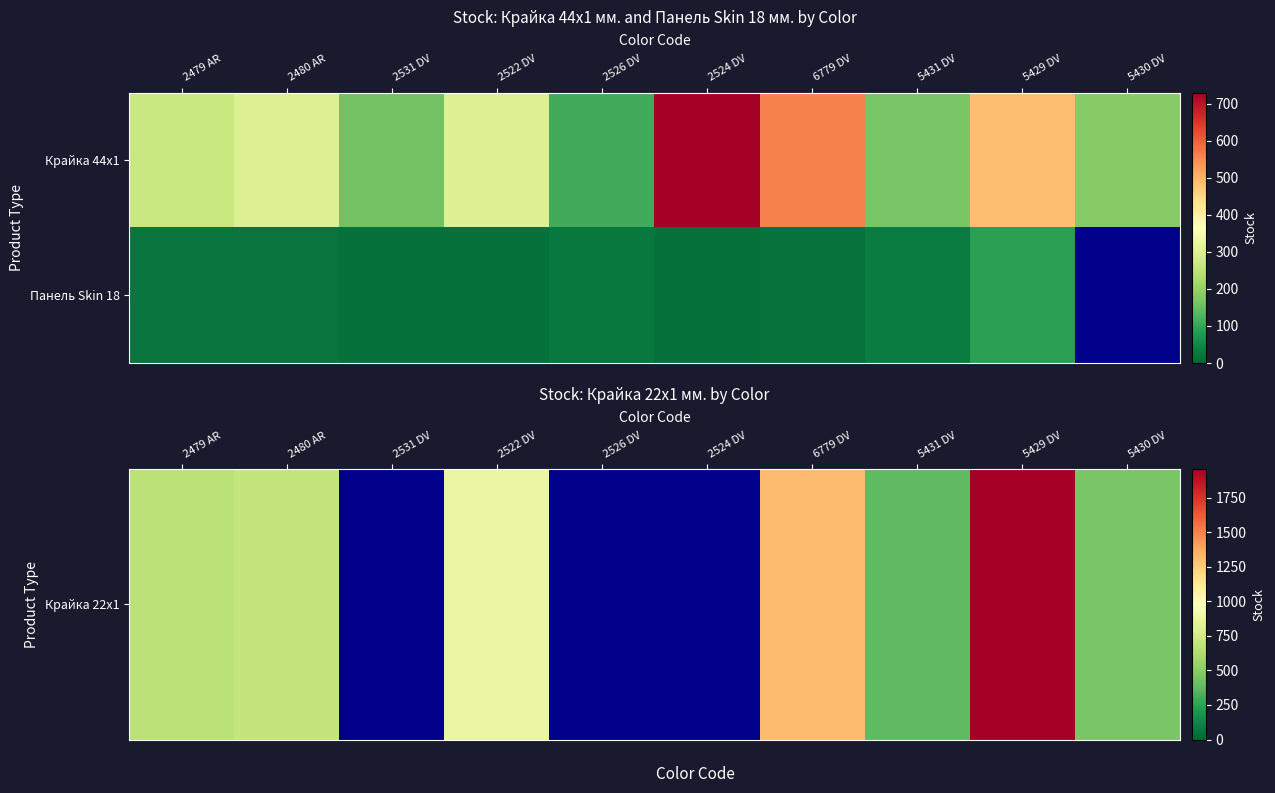

What is the maximum value for Крайка 22x1?

1958.0